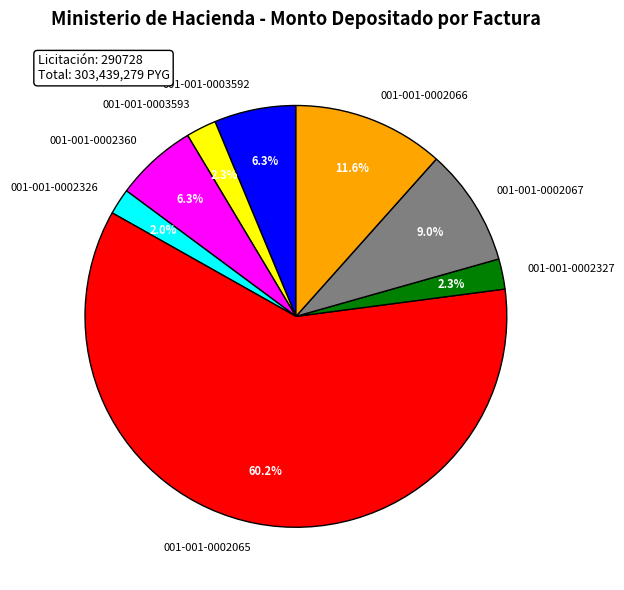

To the nearest percent, what is the average slice percentage?

12%